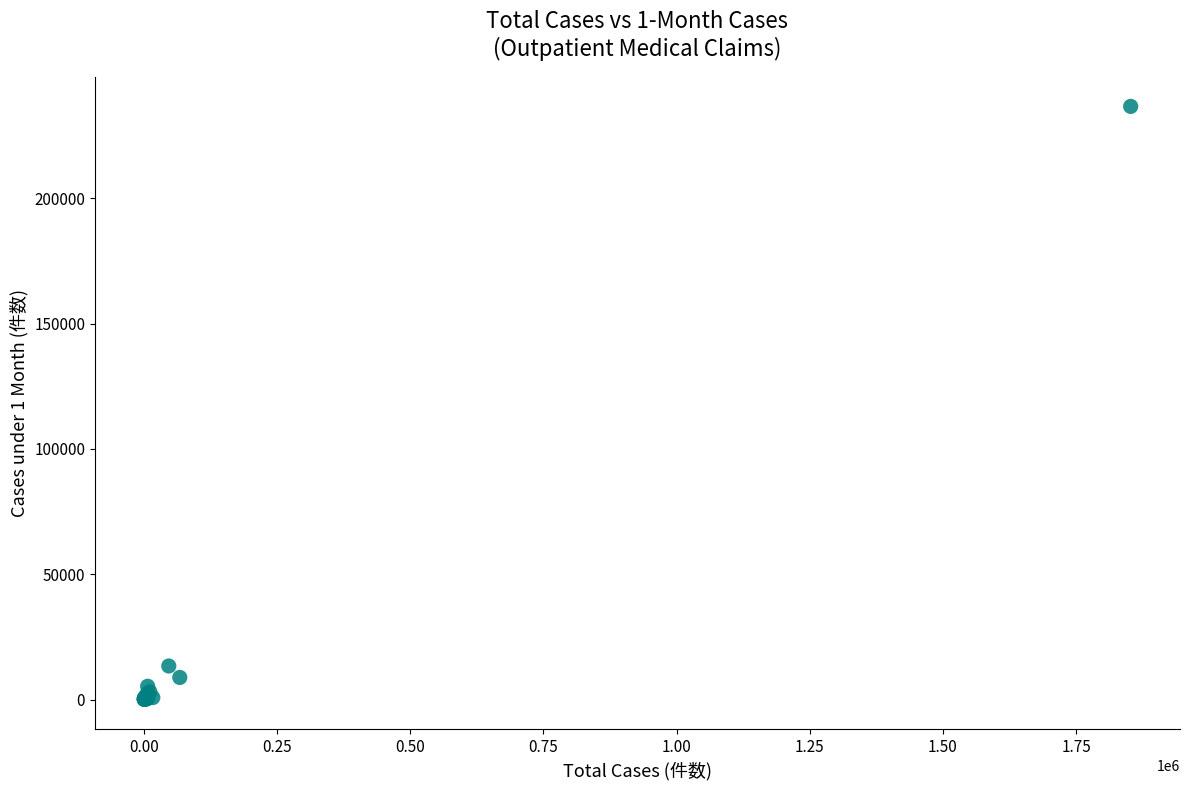

What Y value in the scatter plot is closest to 118350?

13394